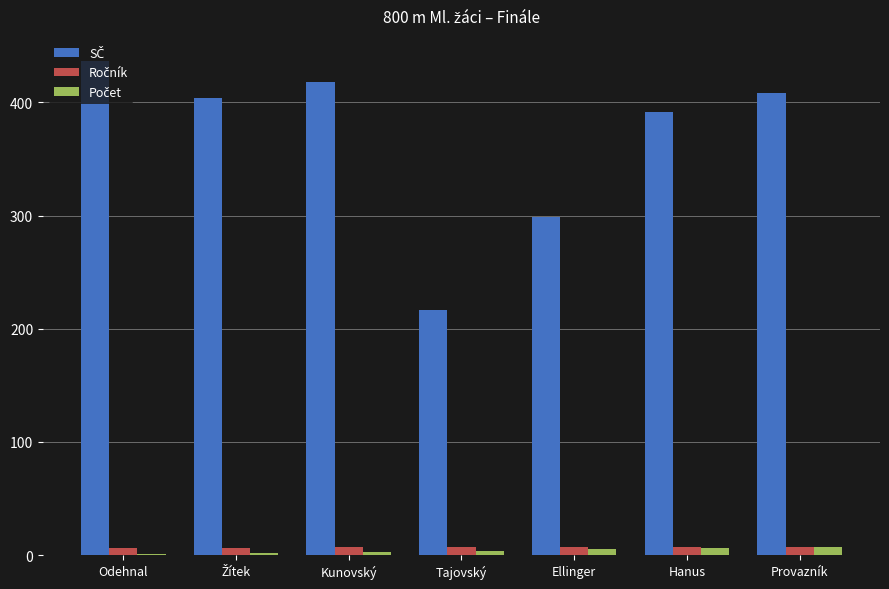

What is the greatest value displayed?

437